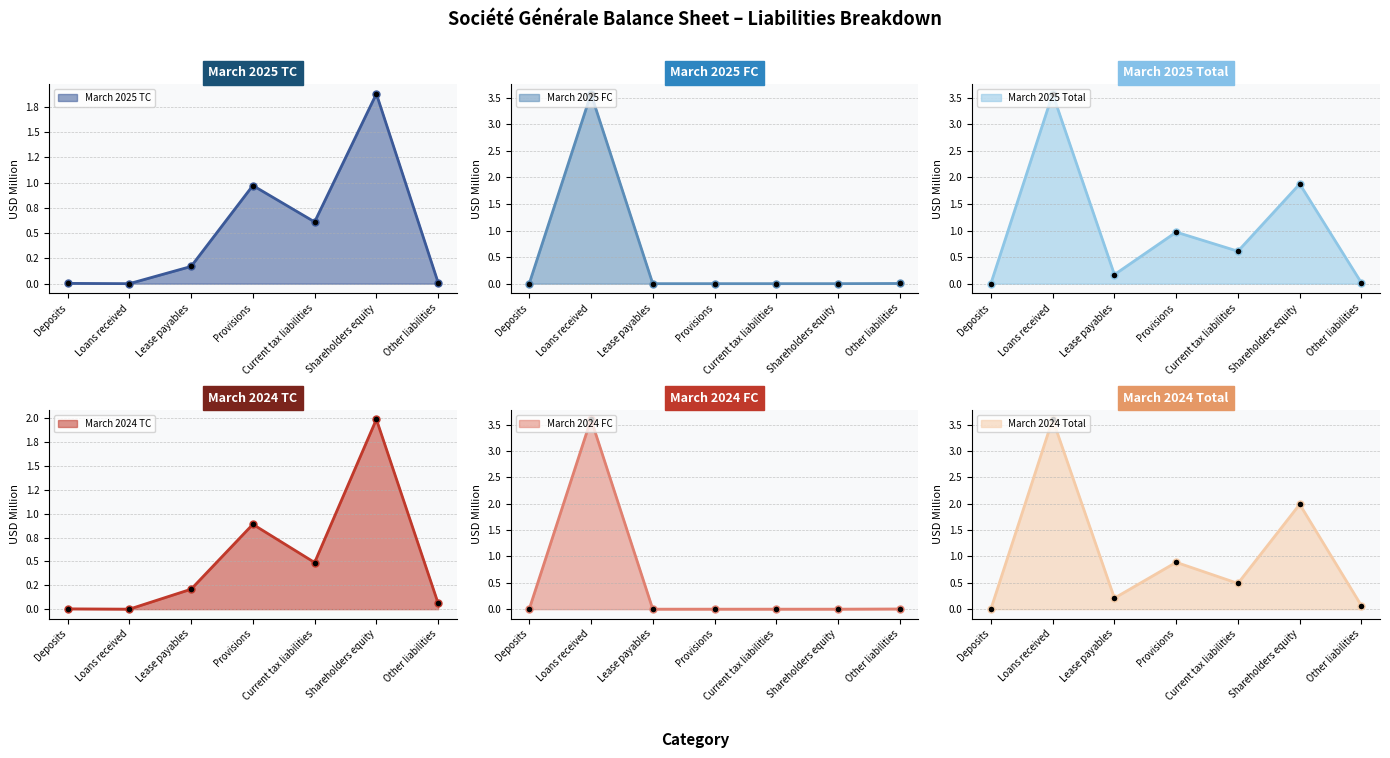

How many values in March 2024 TC are above zero?

6